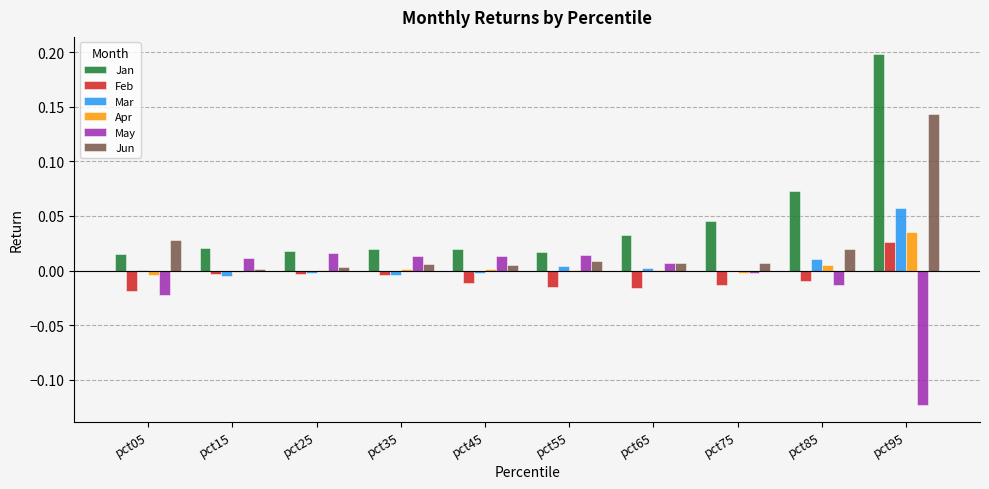

What is the sum of all Jan values?

0.5